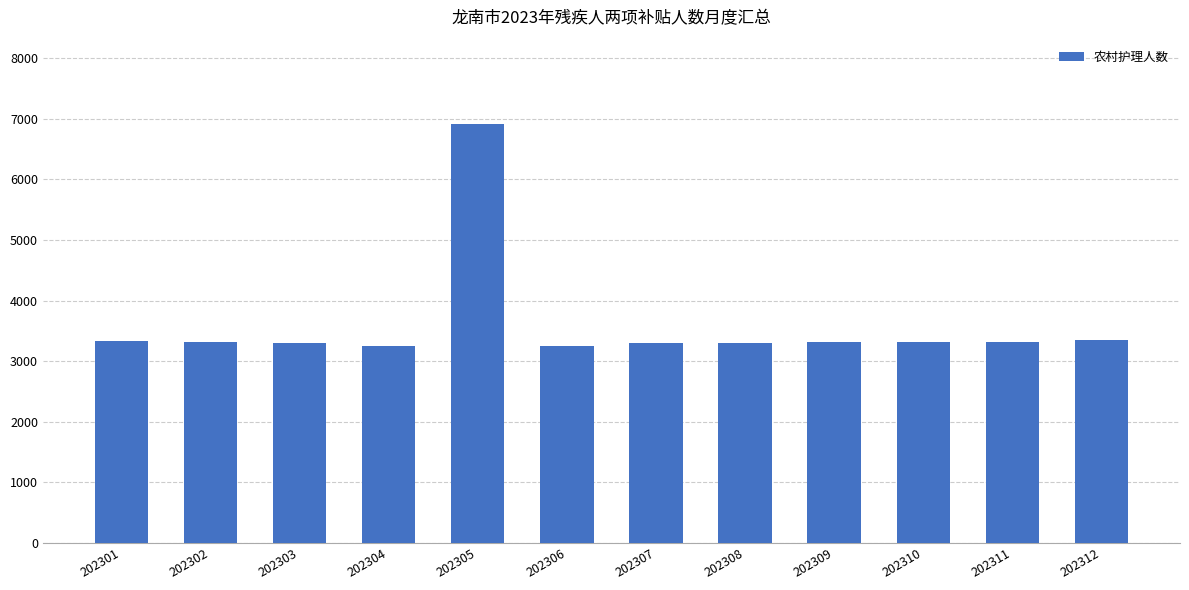

What is the value of the 5th bar from the left?

6922